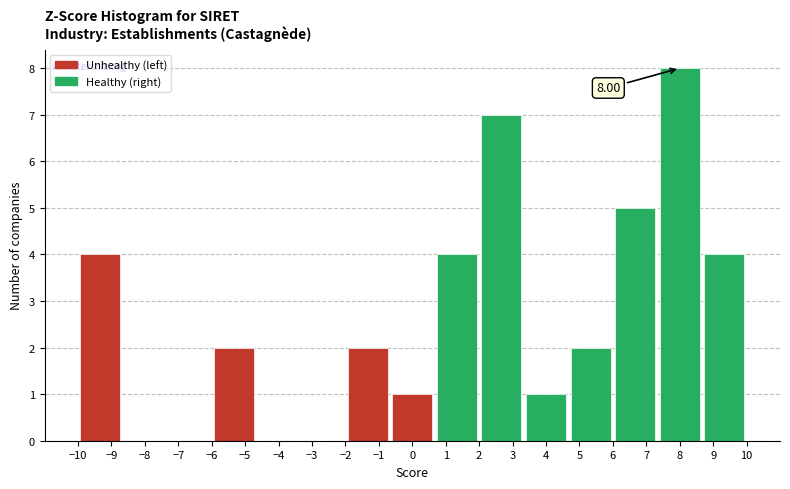

Which range on the x-axis has the tallest bar?

7.3 to 8.7